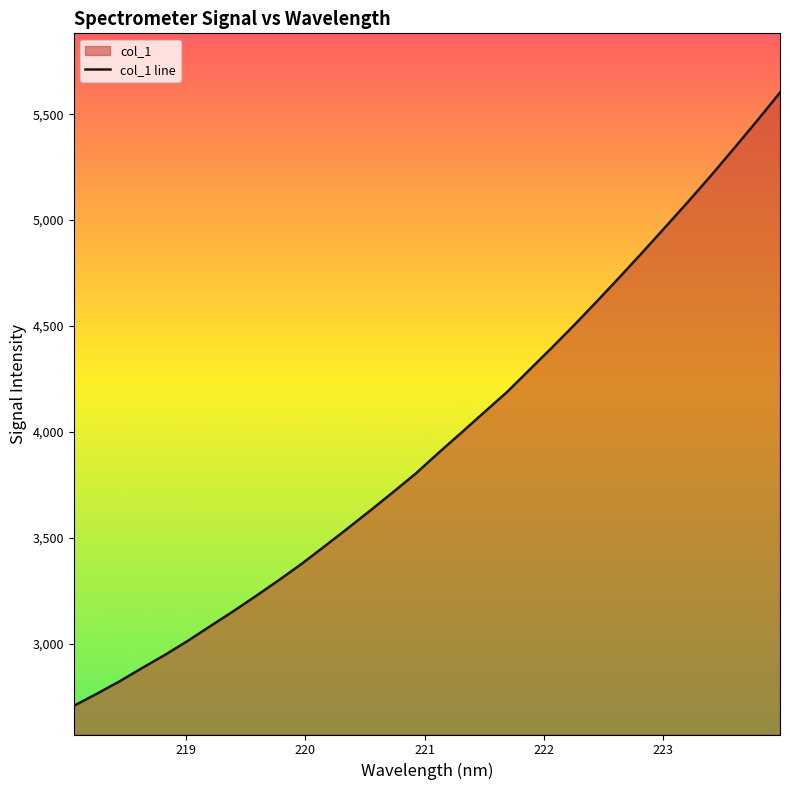

How many data points are above 3900?

16